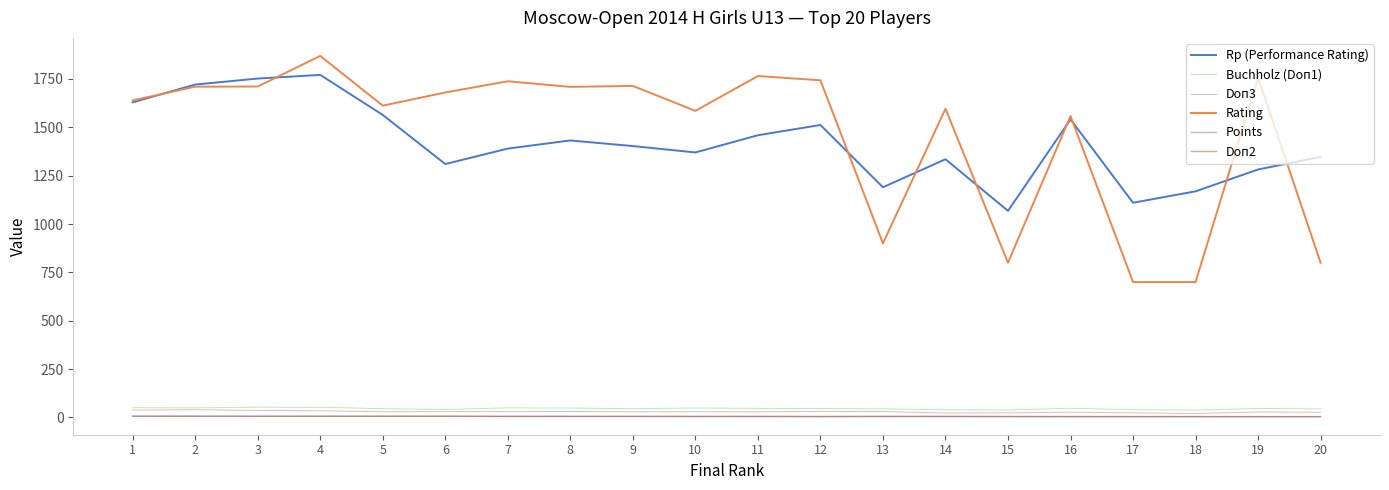

What is the difference between the highest and lowest values at 16?

1554.0